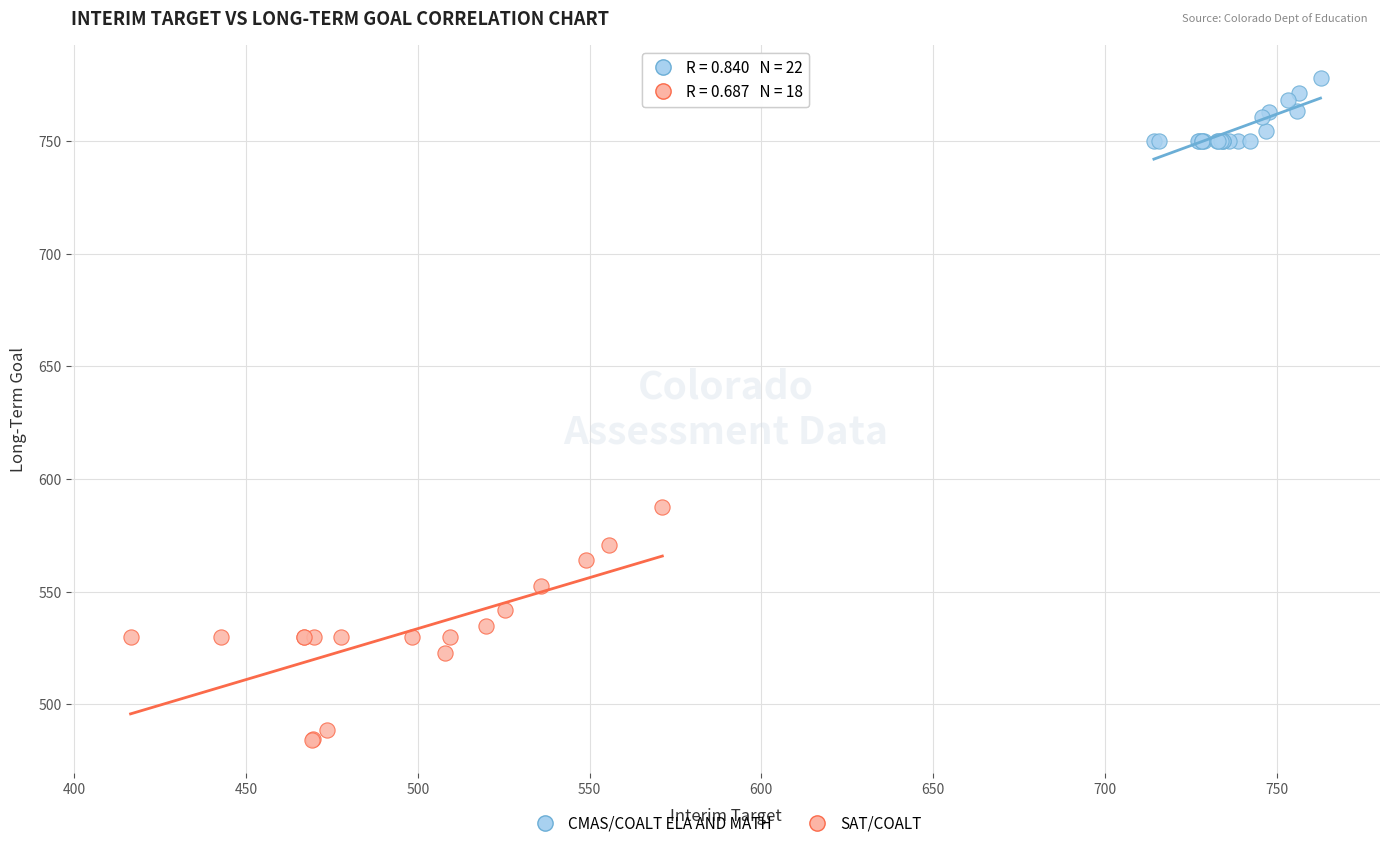

Which series reaches the maximum Y coordinate?

CMAS/COALT ELA AND MATH